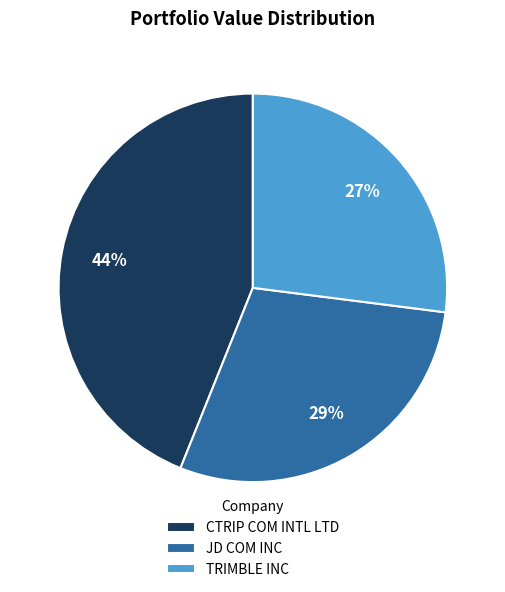

Which has a higher value, CTRIP COM INTL LTD or TRIMBLE INC?

CTRIP COM INTL LTD